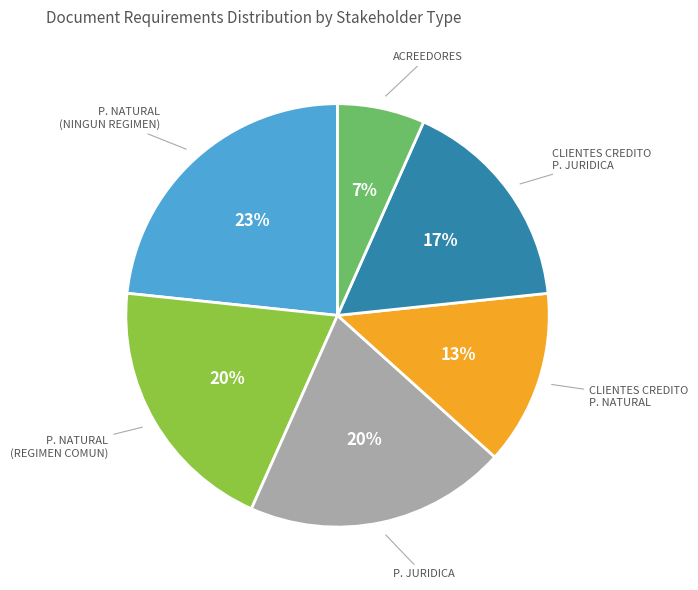

Is the sum of P. NATURAL (REGIMEN COMUN) and P. NATURAL (NINGUN REGIMEN) greater than half?

No